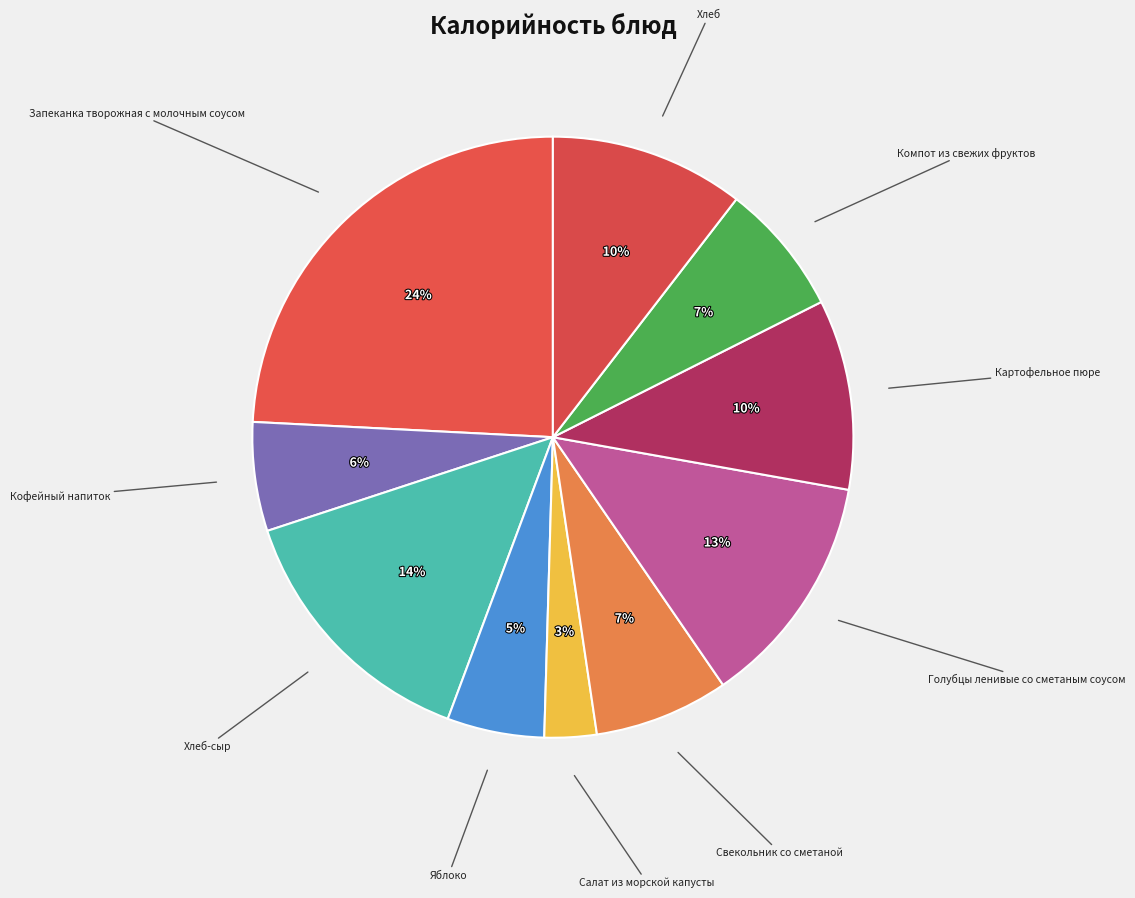

To the nearest percent, what is the difference between the Яблоко and Кофейный напиток slice percentages?

1%